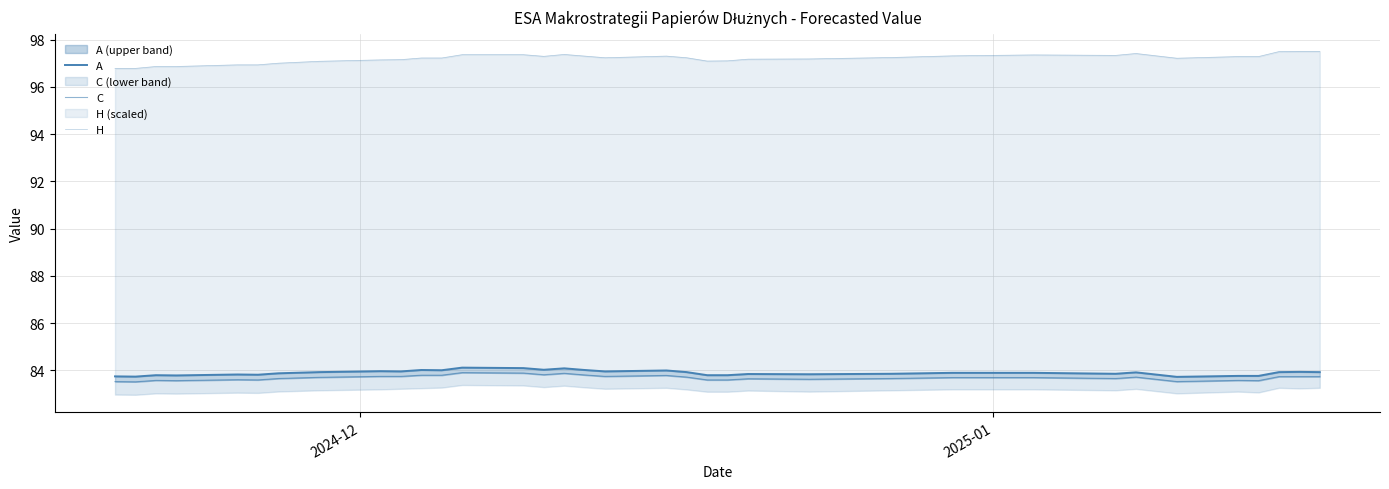

True or false: H and A intersect in this chart.

False